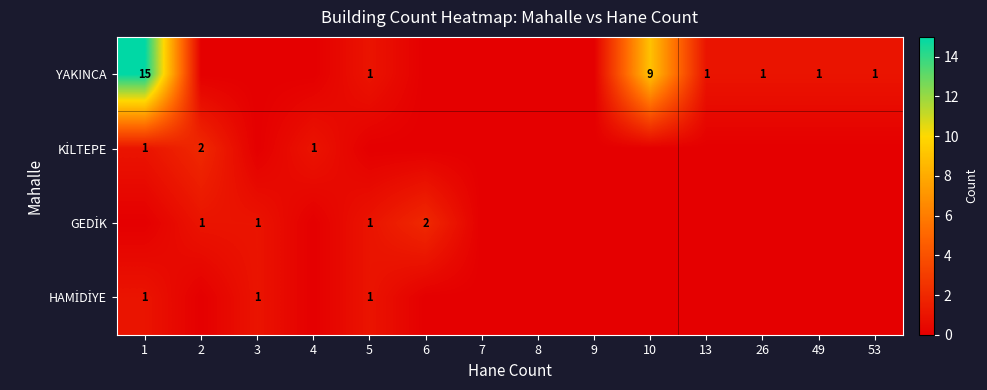

What is the maximum value shown in the chart?

15